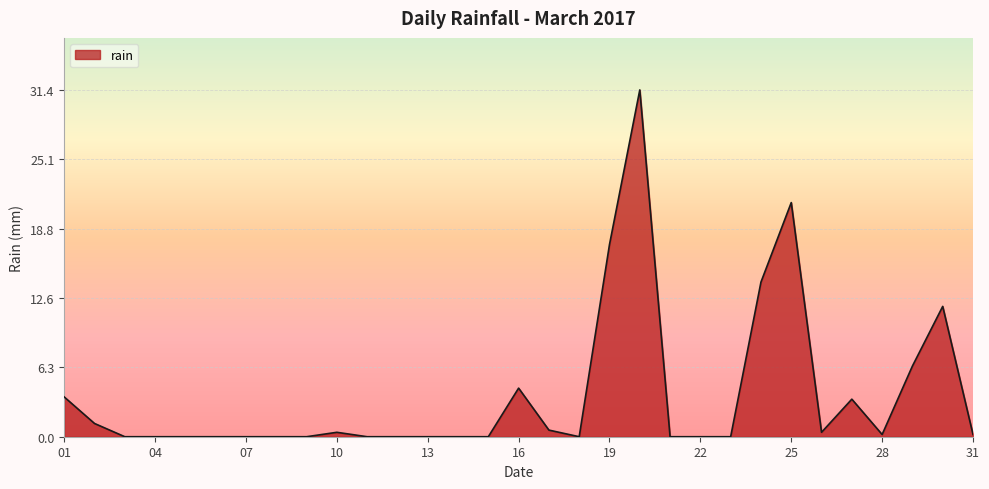

What is the difference between the second highest and second lowest values?

21.2